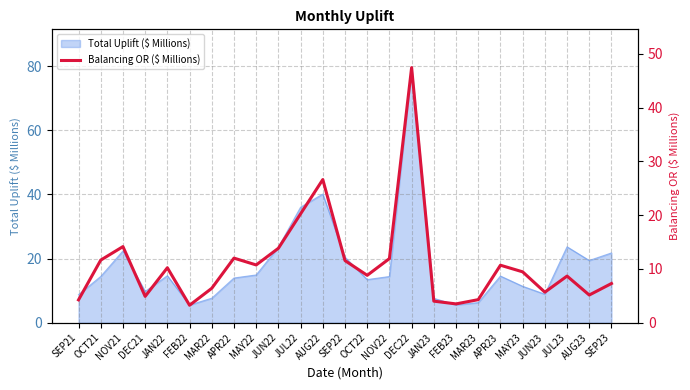

Is it true that Total Uplift ($ Millions) equals 19.7 at MAY22?

False